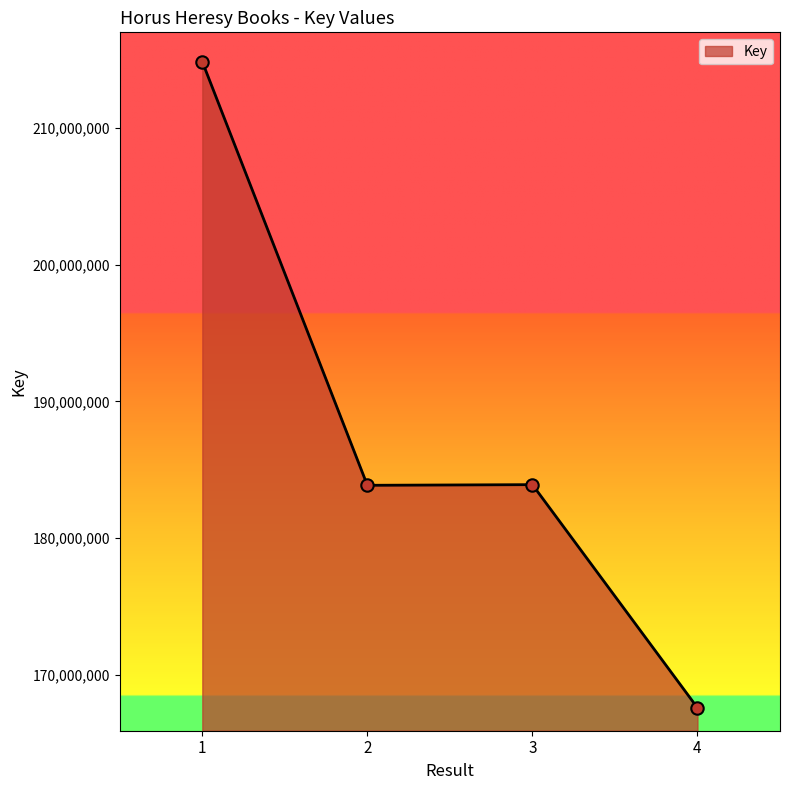

What is the change in value from 1 to 3?

-30936527